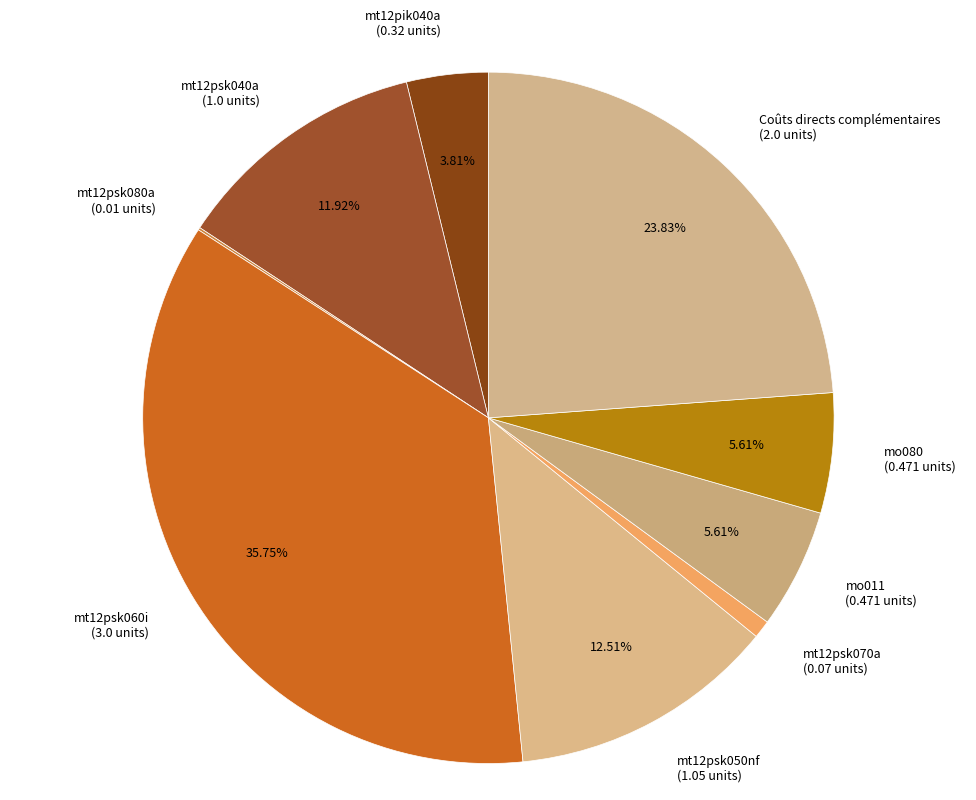

What portion of the pie excludes Coûts directs complémentaires?

76.2%